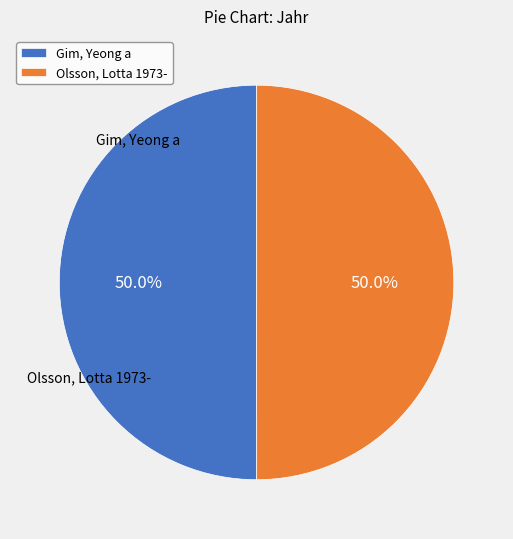

Is it true that Gim, Yeong a is 62% of the pie?

False